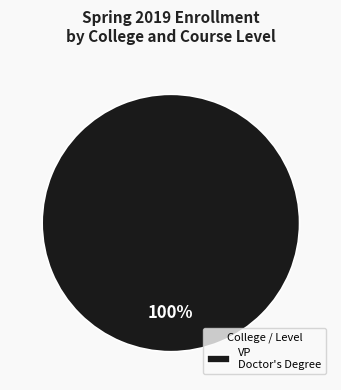

How many segments does this pie chart have?

1